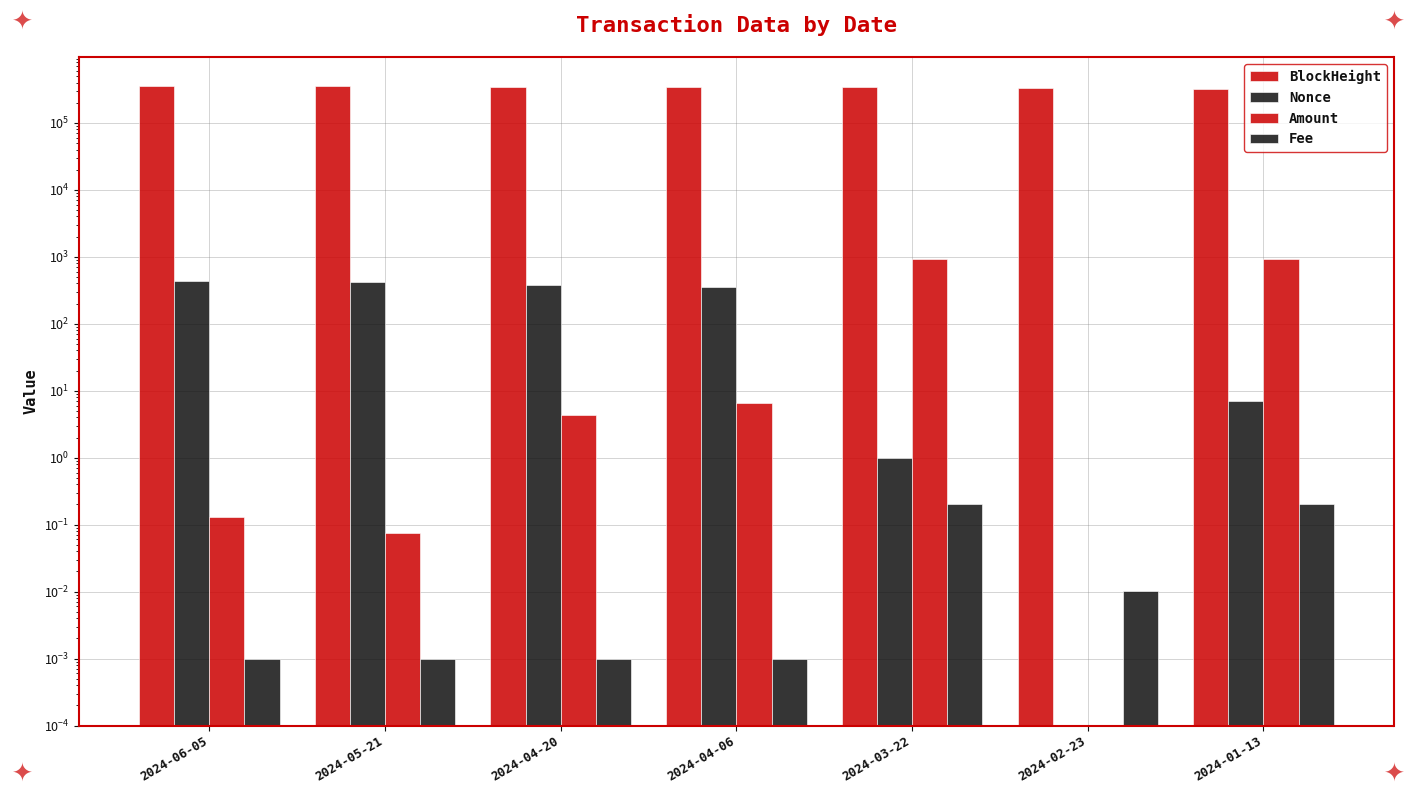

What are all the series names shown in the legend?

BlockHeight, Nonce, Amount, Fee